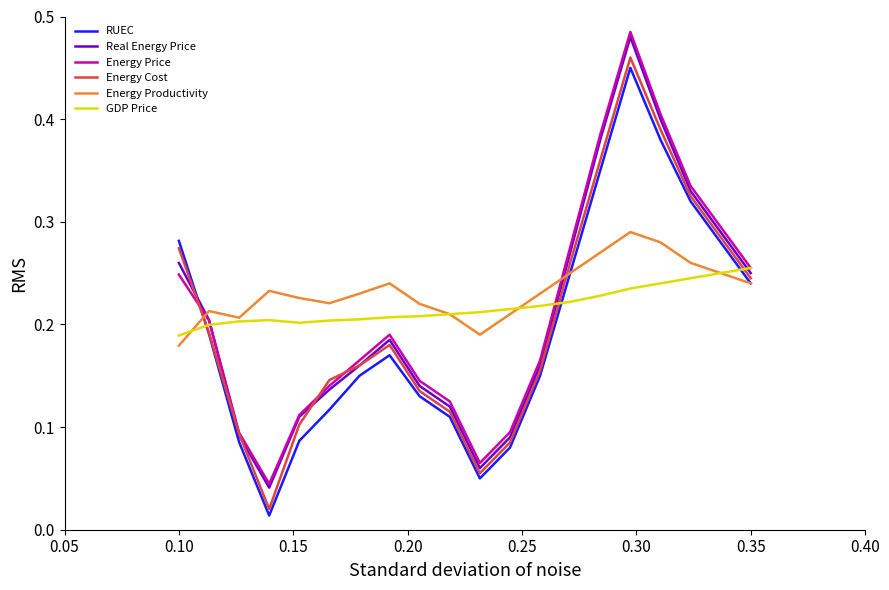

Which series has the largest range (max minus min)?

Energy Price